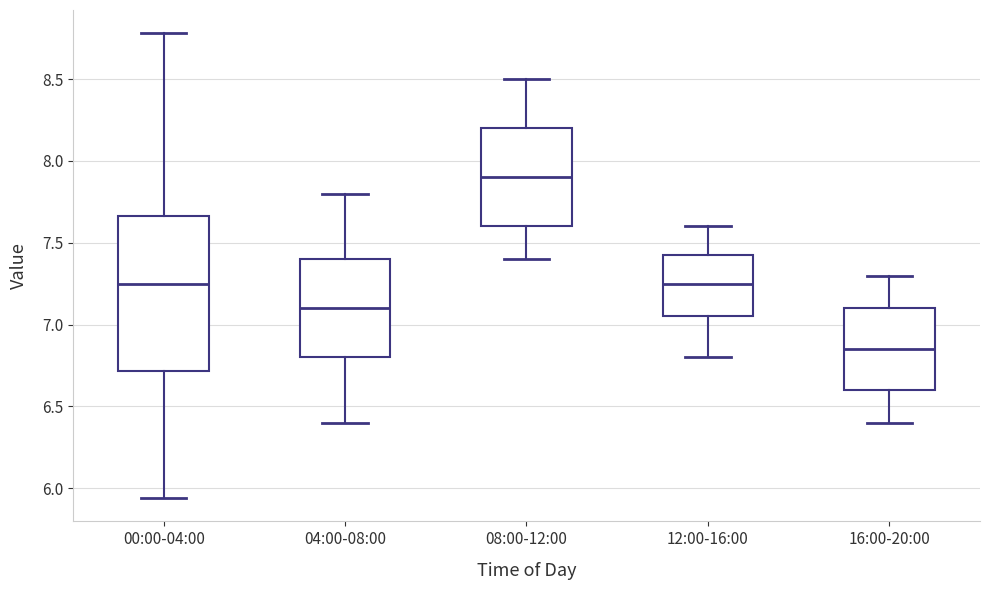

Reading left to right, read every box against the y-axis: the position of its median line, the range the box covers, and the ends of its whiskers. The values are not printed on the chart, so give them approximately, as read against the axis.

00:00-04:00: median 7.25, box 6.70 to 7.65, whiskers 5.95 to 8.80
04:00-08:00: median 7.10, box 6.80 to 7.40, whiskers 6.40 to 7.80
08:00-12:00: median 7.90, box 7.60 to 8.20, whiskers 7.40 to 8.50
12:00-16:00: median 7.25, box 7.05 to 7.45, whiskers 6.80 to 7.60
16:00-20:00: median 6.85, box 6.60 to 7.10, whiskers 6.40 to 7.30